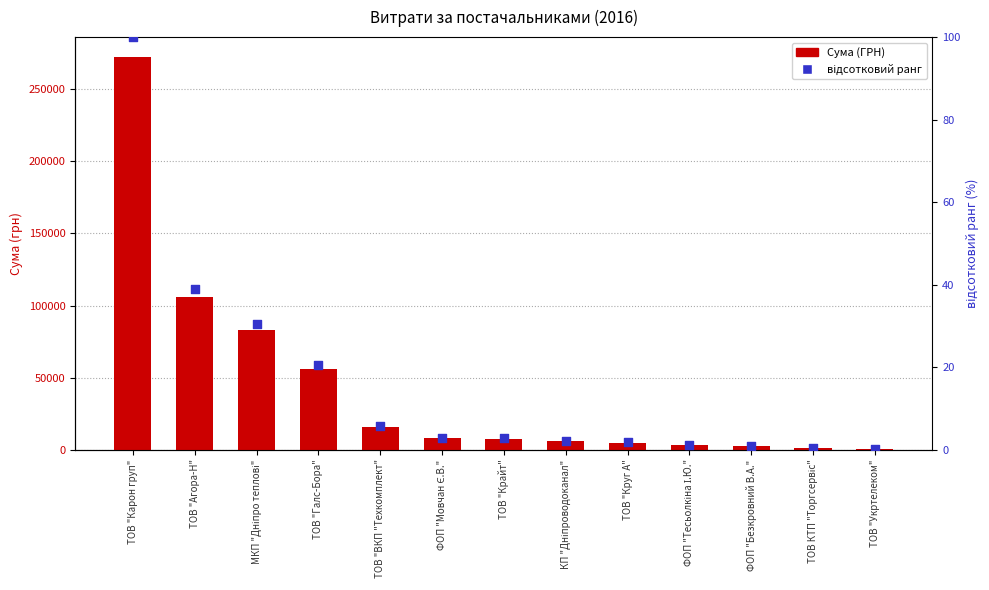

What is the total value across all series at МКП "Дніпро теплові"?

82864.4